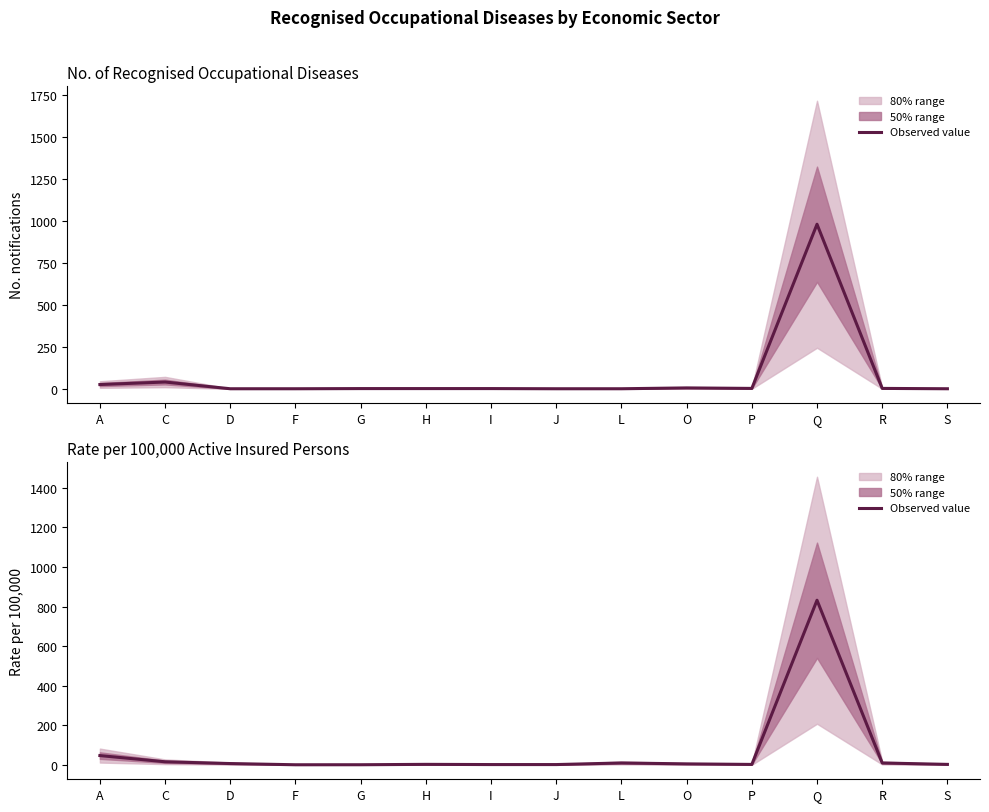

Reading left to right, what are all the values shown in this chart?

47.1	15.8	6.9	0.7	0.8	2.8	1.7	1.7	9.8	5.2	2.4	832.0	9.8	2.6